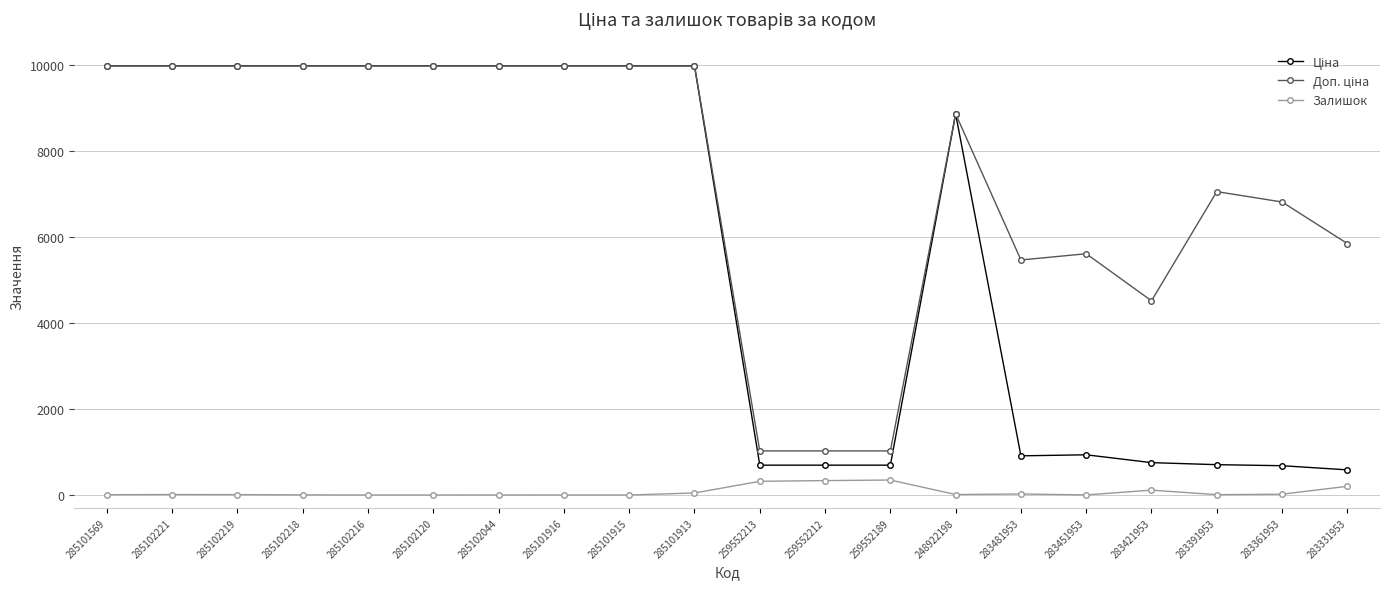

What is the maximum value shown in the chart?

9975.0